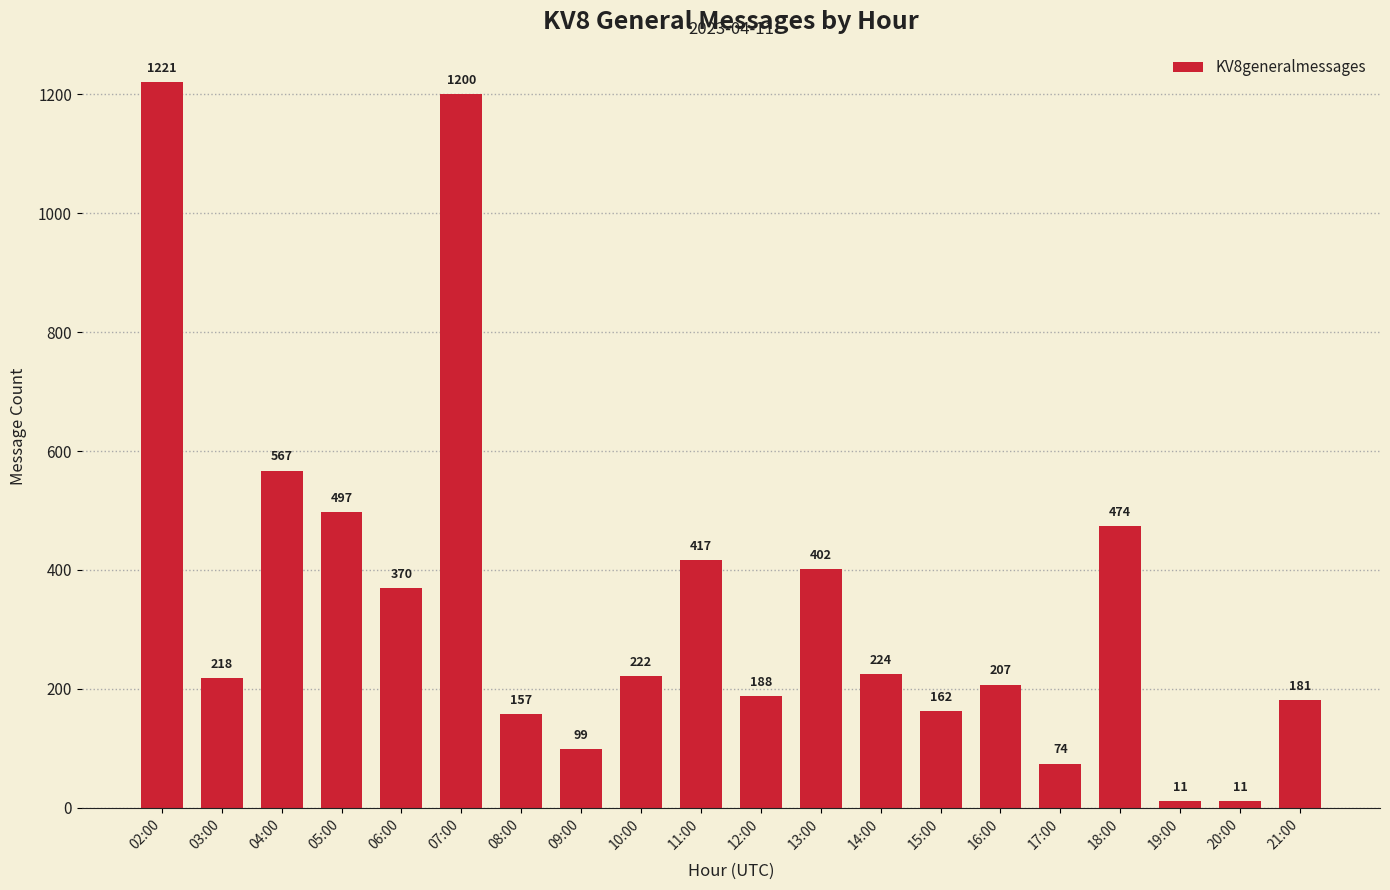

Reading left to right, what are all the values shown in this chart?

02:00=1221	03:00=218	04:00=567	05:00=497	06:00=370	07:00=1200	08:00=157	09:00=99	10:00=222	11:00=417	12:00=188	13:00=402	14:00=224	15:00=162	16:00=207	17:00=74	18:00=474	19:00=11	20:00=11	21:00=181